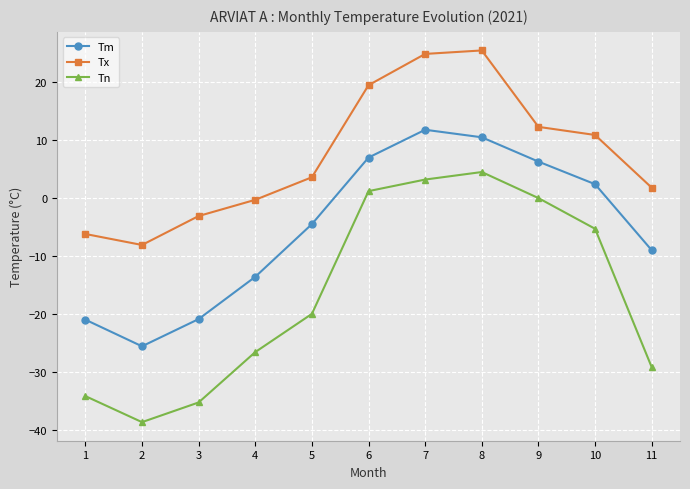

Rank the categories by Tx value from highest to lowest.

8, 7, 6, 9, 10, 5, 11, 4, 3, 1, 2